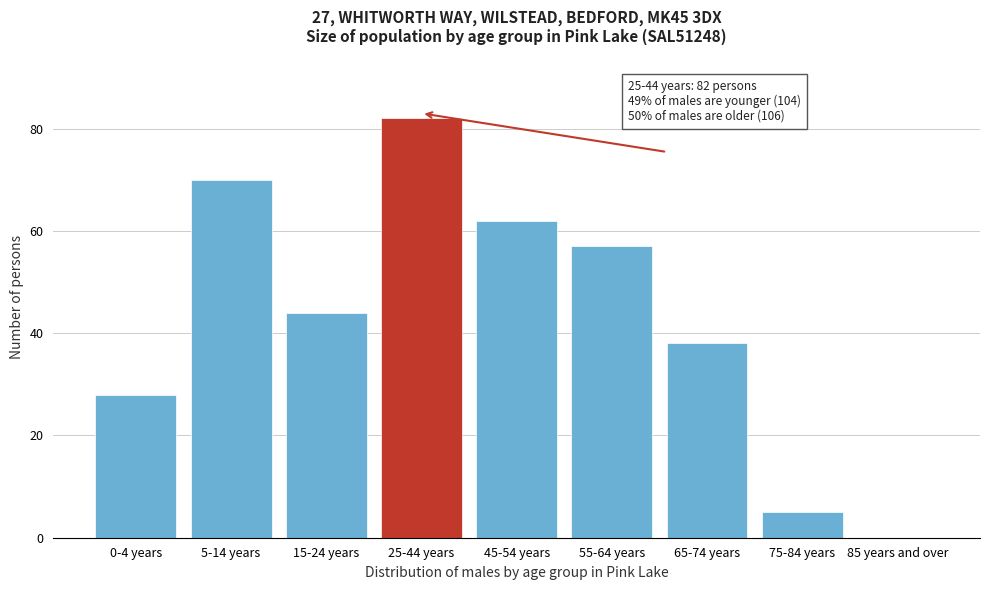

Reading left to right, transcribe all the data shown in this chart.

0-4 years=28	5-14 years=70	15-24 years=44	25-44 years=82	45-54 years=62	55-64 years=57	65-74 years=38	75-84 years=5	85 years and over=0